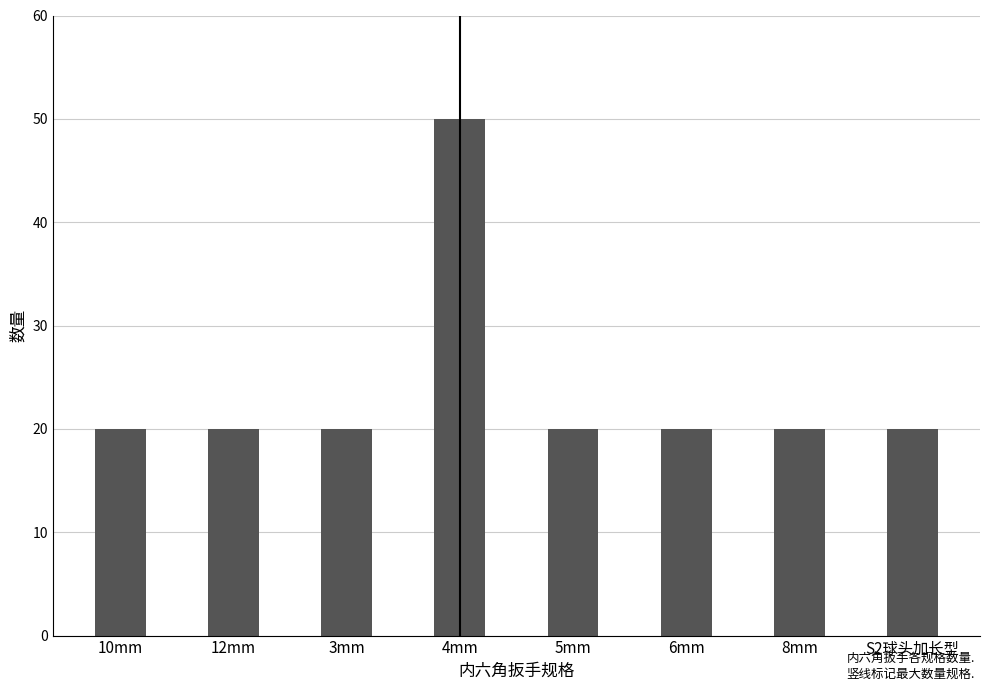

The chart shows a value of 27 at 3mm. True or false?

False